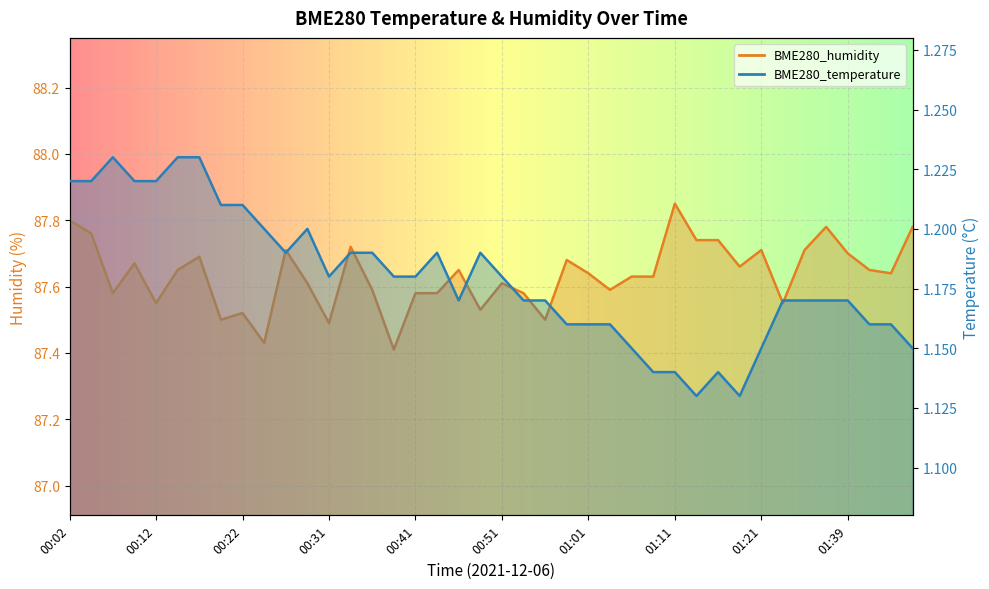

At which label does BME280_humidity reach its minimum?

00:39